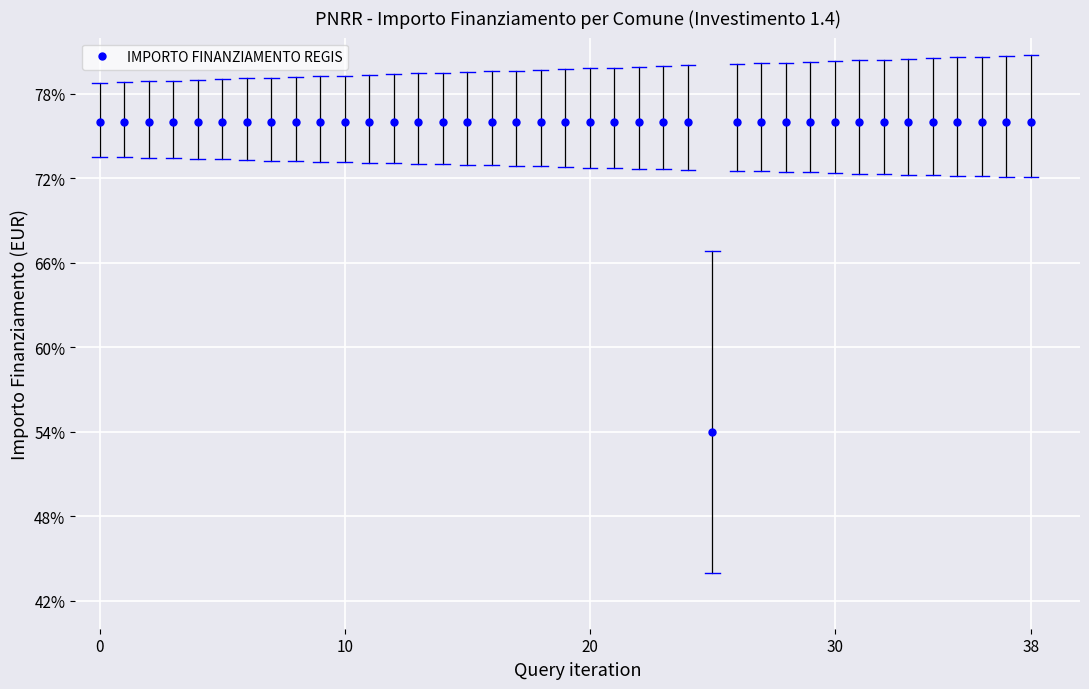

What is the difference between the maximum and minimum values?

22